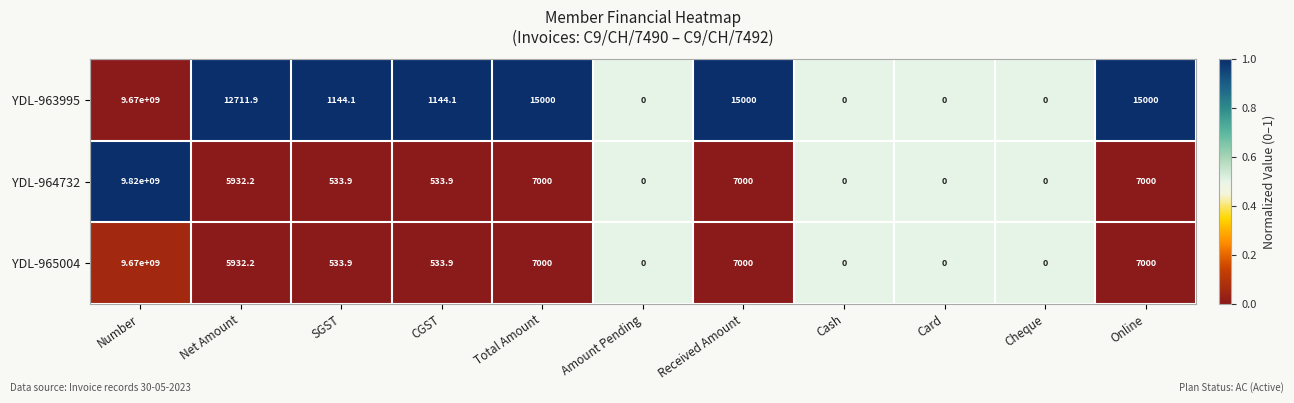

Where does the YDL-964732 series first go above 533?

Number